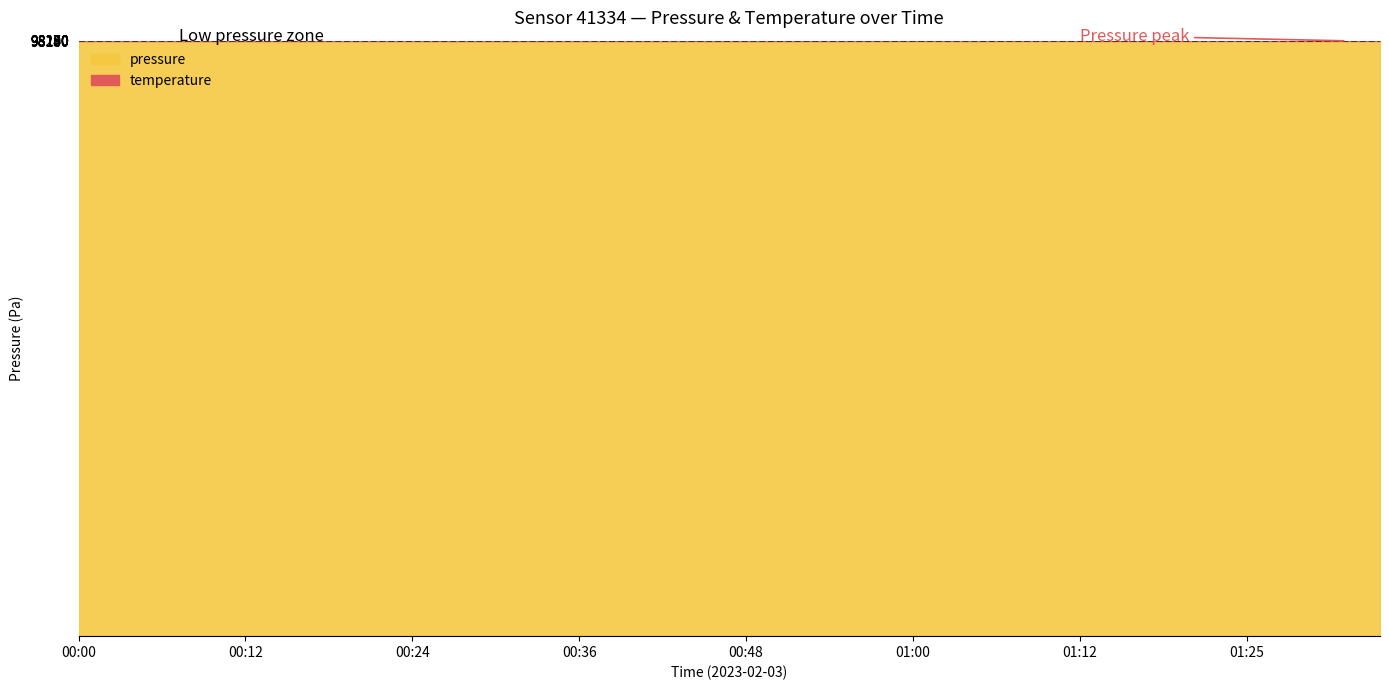

Which series has the widest spread of values?

pressure